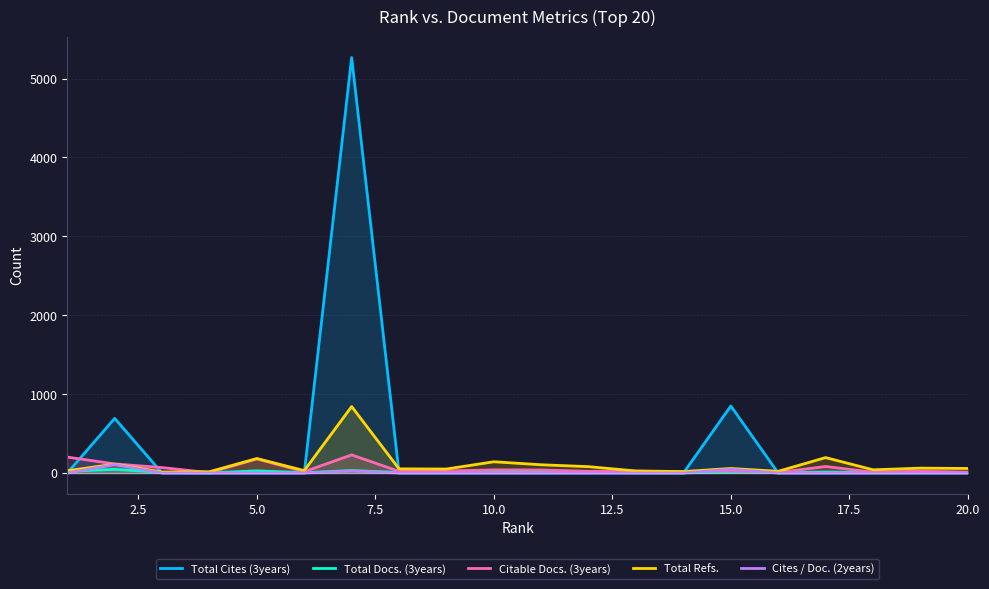

What are all the series names shown in the legend?

Total Cites (3years), Total Docs. (3years), Citable Docs. (3years), Total Refs., Cites / Doc. (2years)